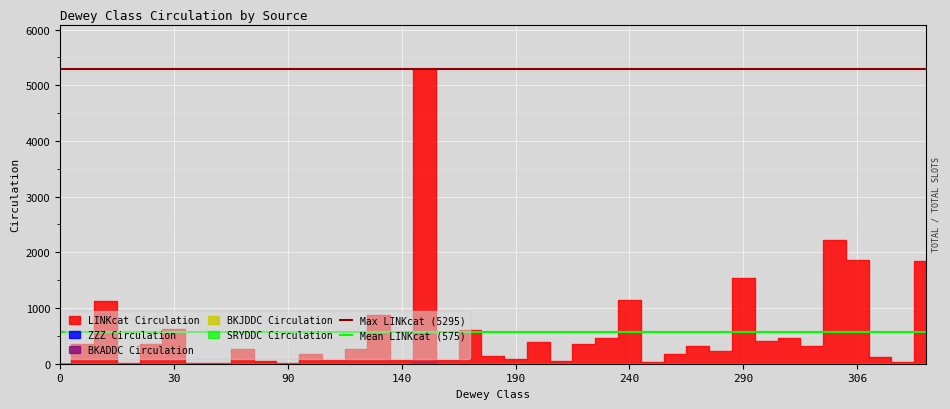

The ZZZ Circulation series shows 1 at 306. True or false?

True